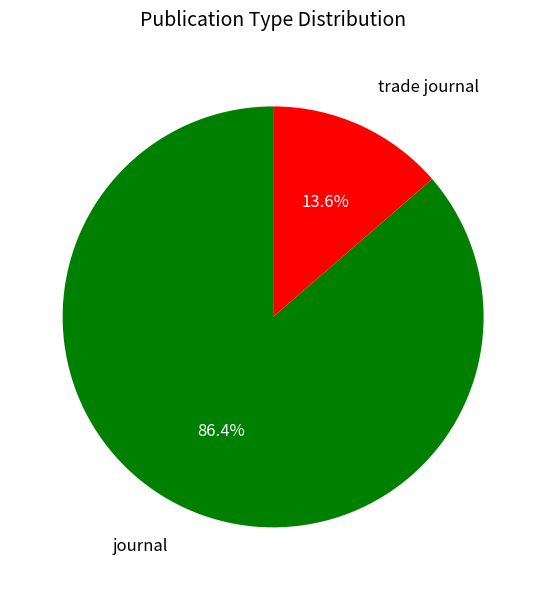

Which slice is the largest?

journal